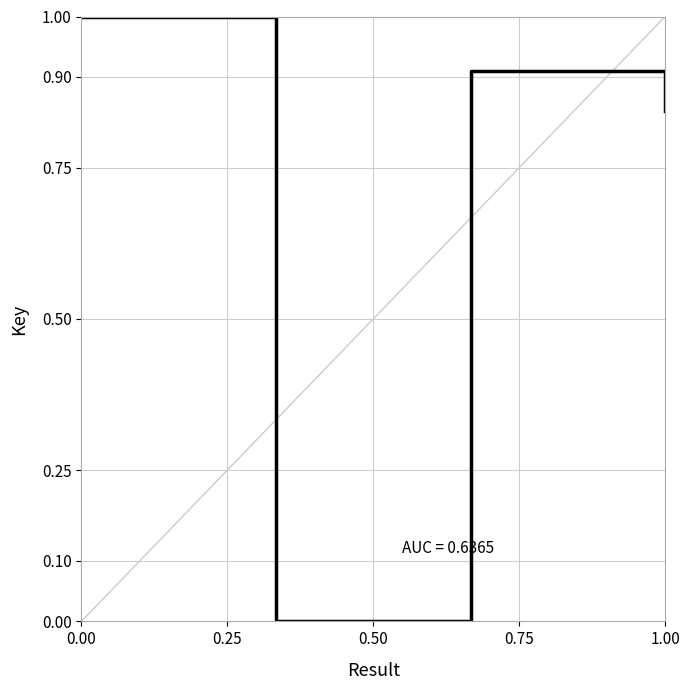

What is the average value?

0.7